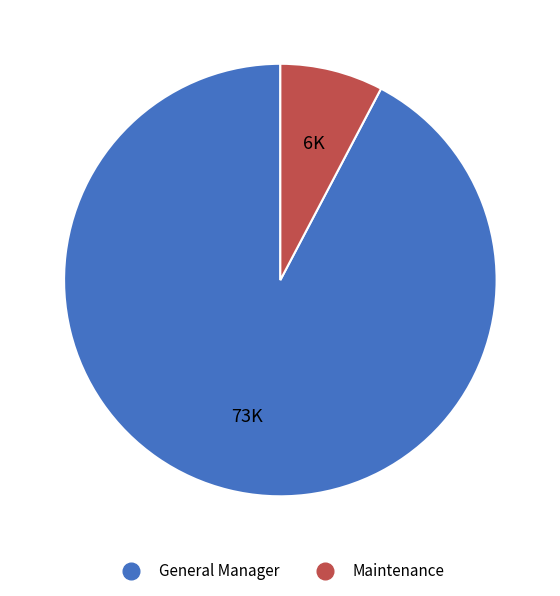

Rank the categories by value from highest to lowest.

General Manager, Maintenance